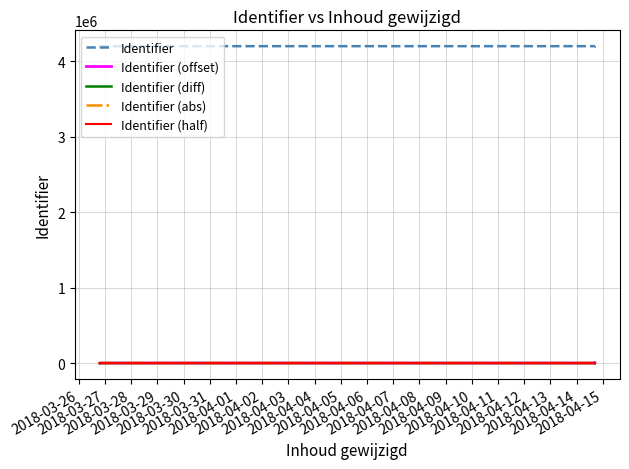

Which has a higher value, 2018-04-10 or 2018-04-13?

2018-04-13